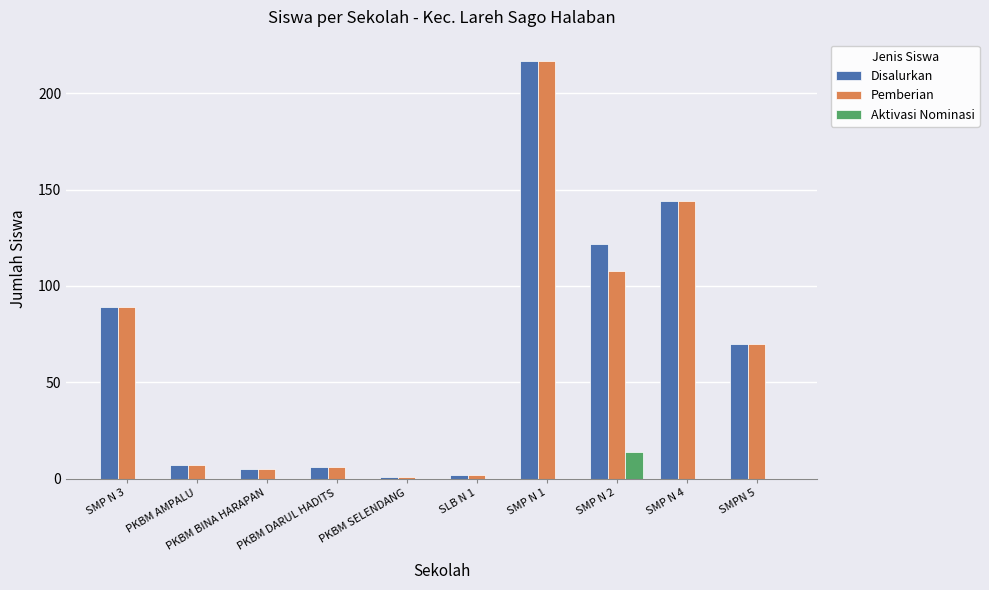

Are the bars grouped side by side (vs. stacked)?

Yes